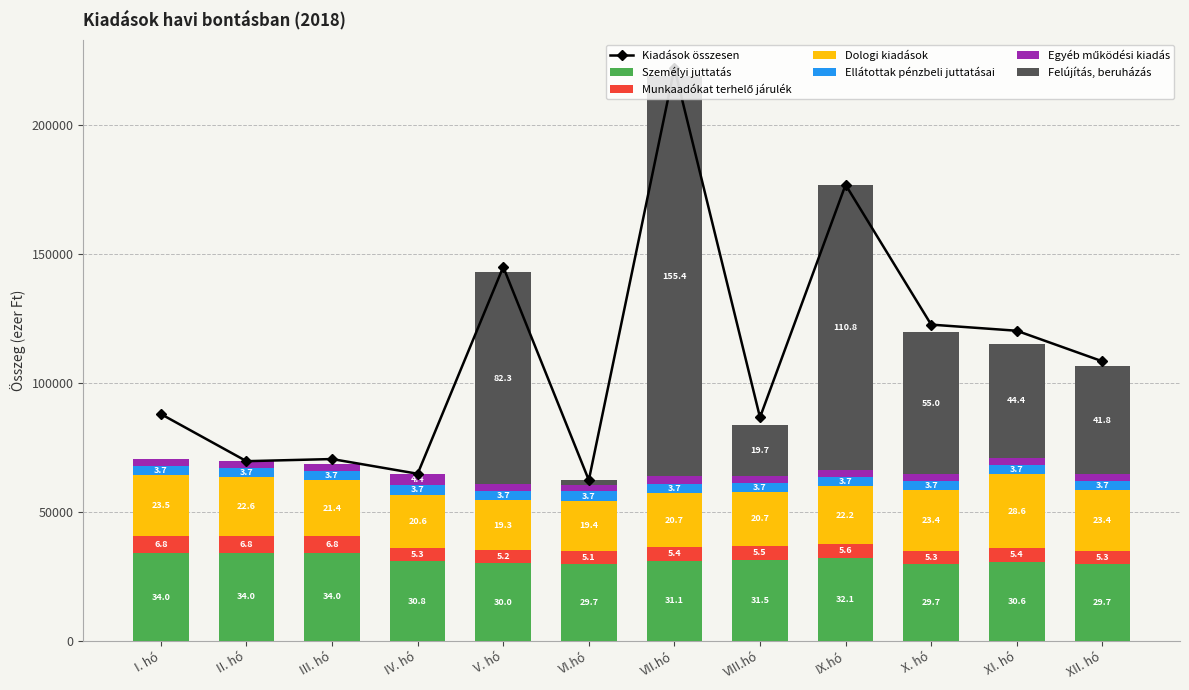

What is the label of the 11th bar from the right?

II. hó